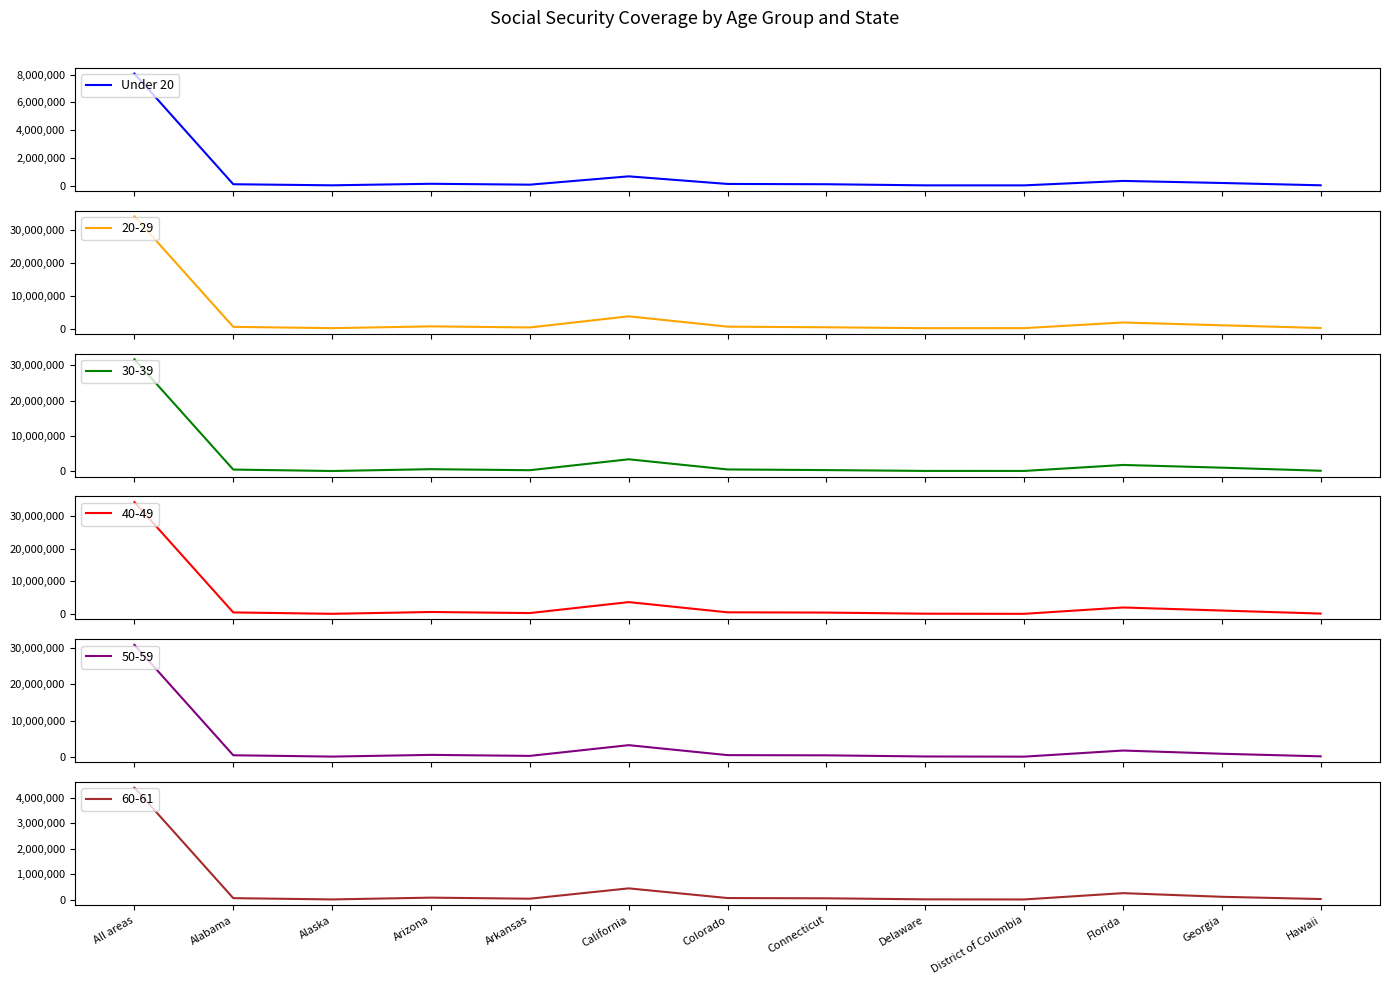

What is the greatest value displayed?

8081230